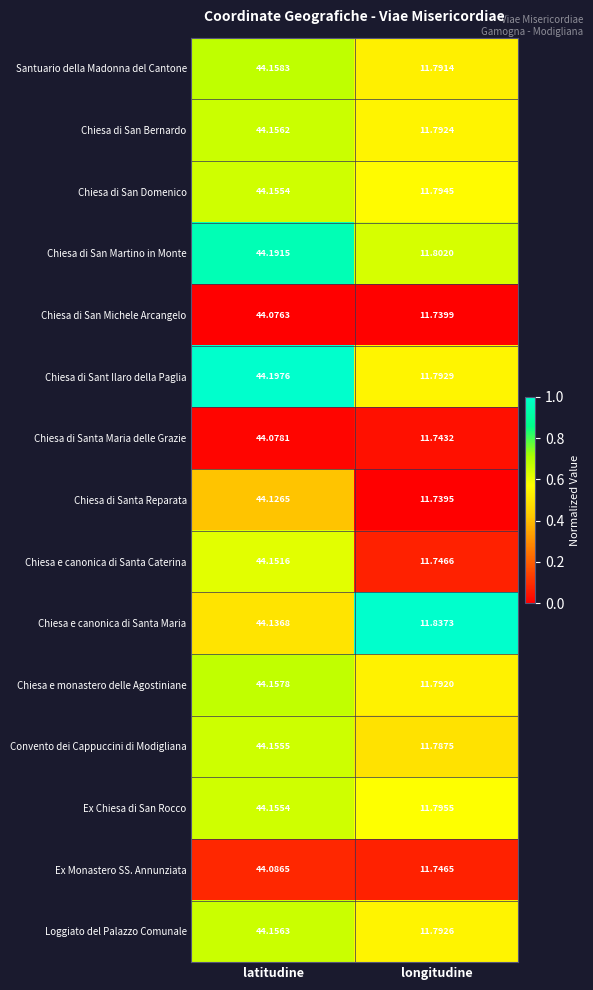

Which series has the largest range (max minus min)?

Chiesa e canonica di Santa Caterina